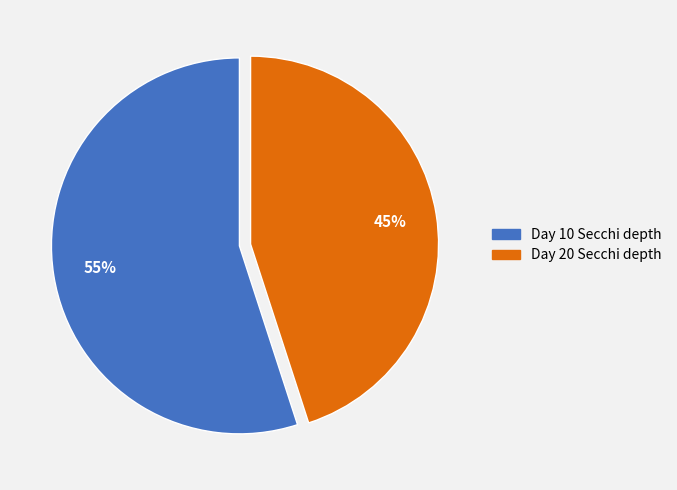

To the nearest percent, what is the average slice percentage?

50%